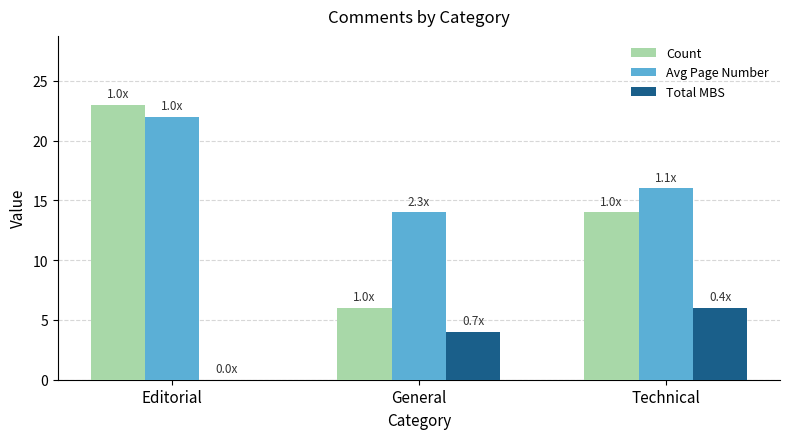

How many groups of bars are there?

3